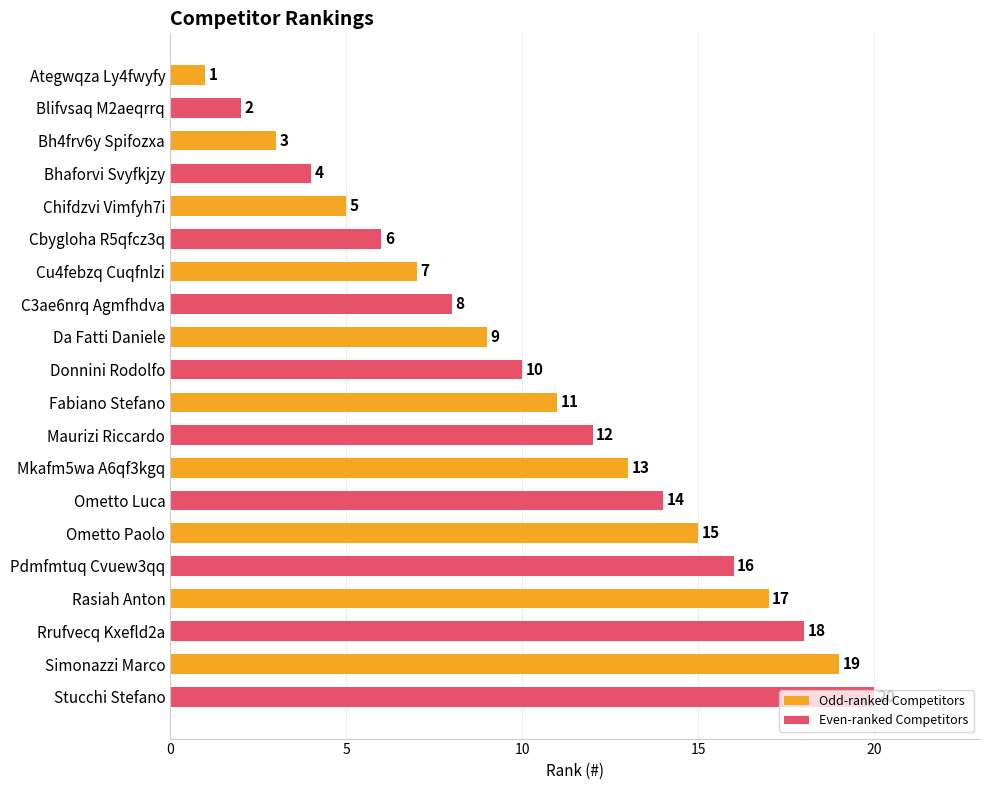

How many distinct data groups are displayed?

2